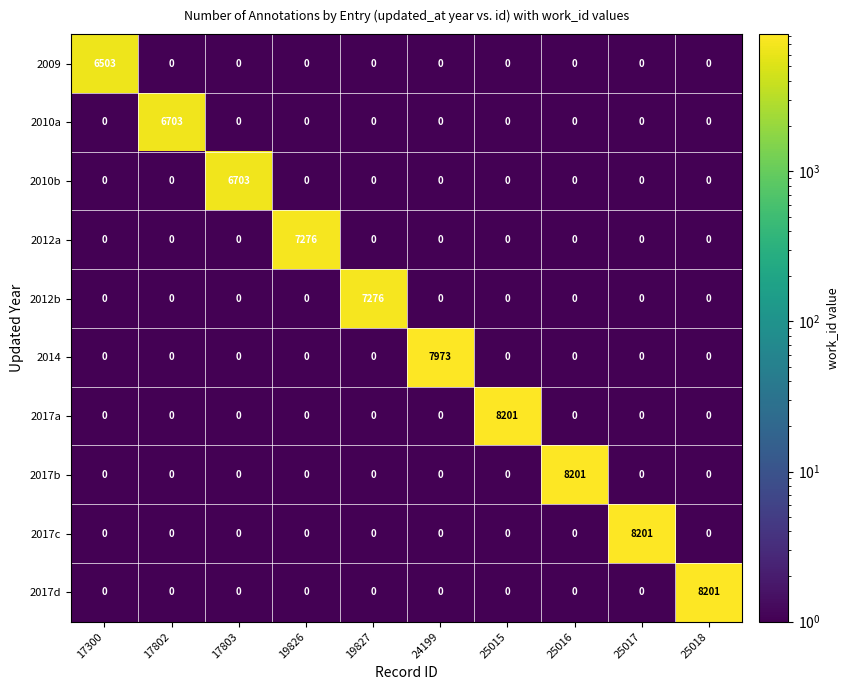

What is the difference between the highest and lowest values at 19827?

7276